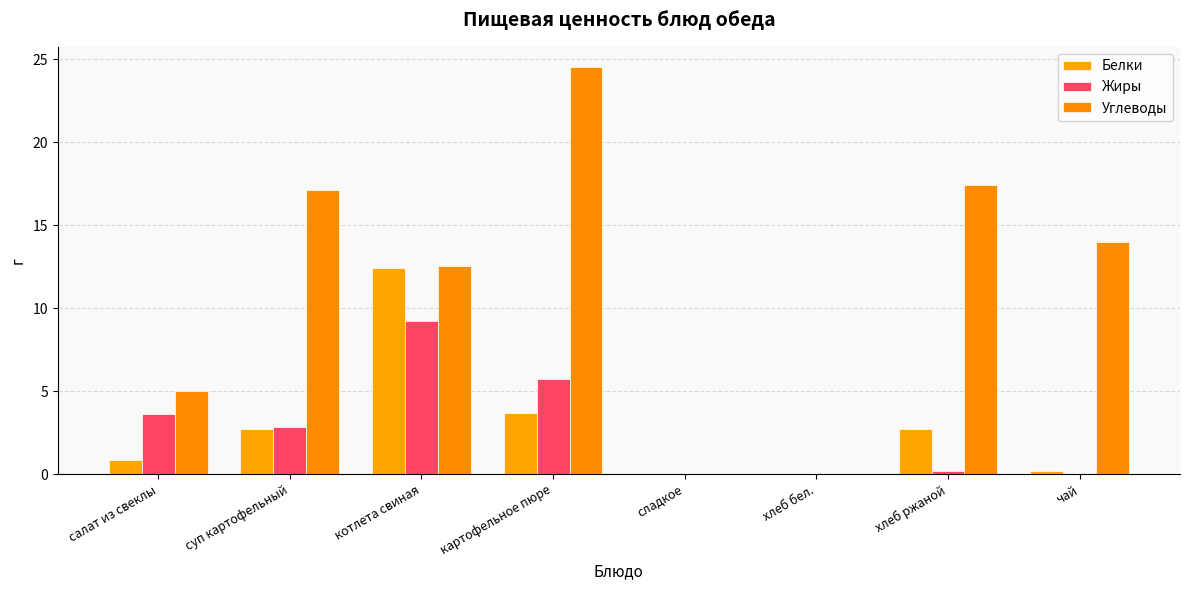

How many data points in Жиры are above 2?

4